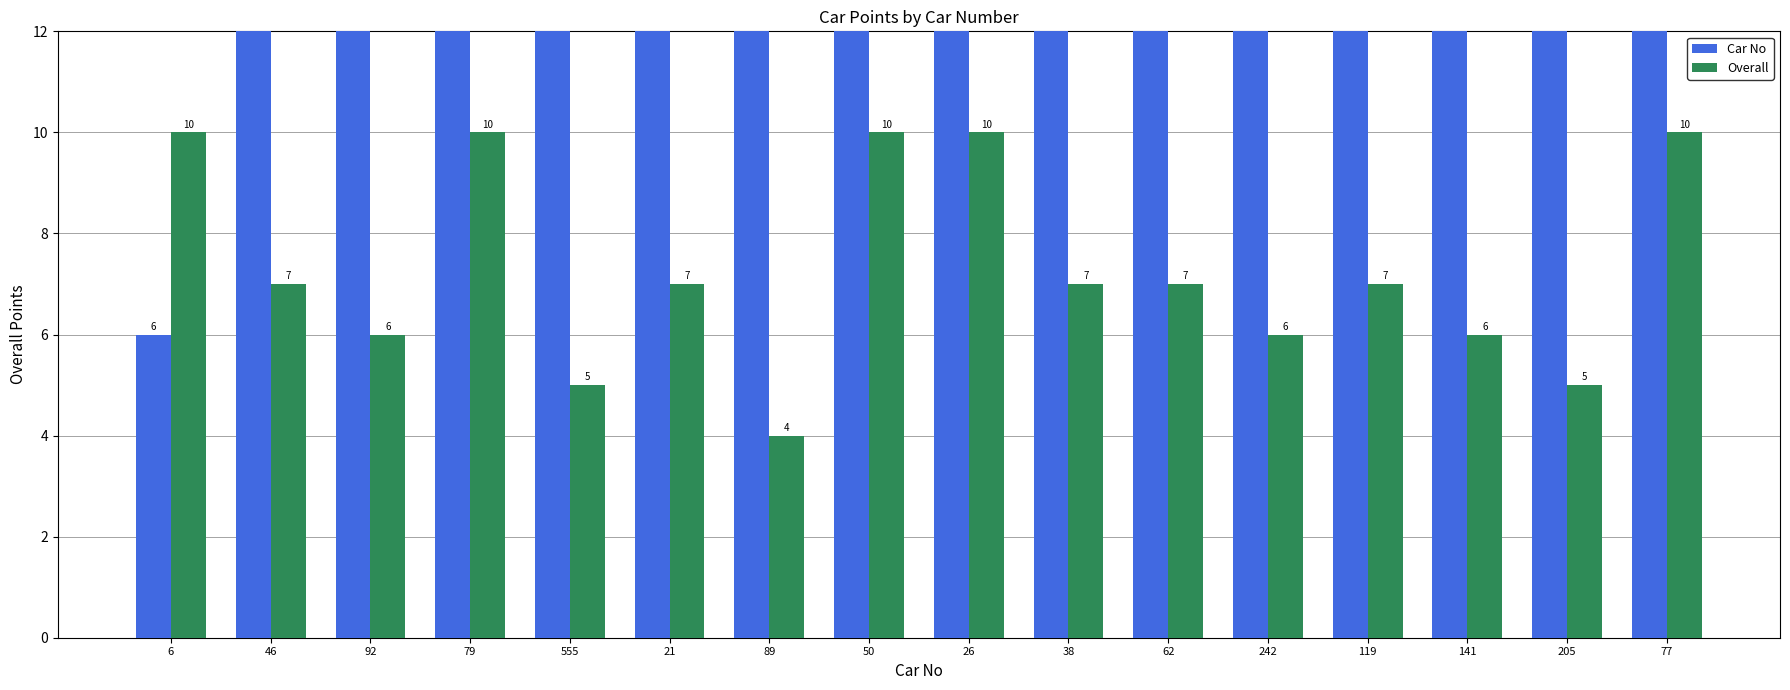

Rank the categories by Car No value from highest to lowest.

555, 242, 205, 141, 119, 92, 89, 79, 77, 62, 50, 46, 38, 26, 21, 6